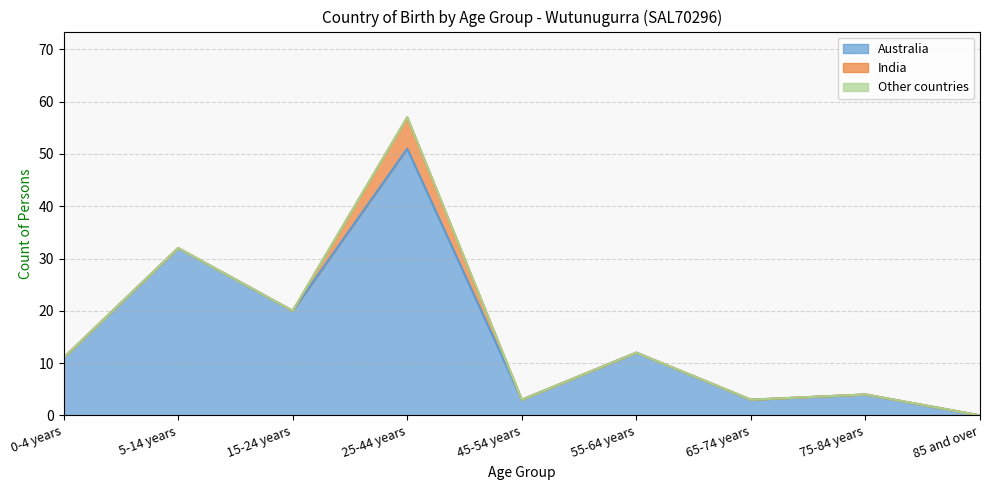

In Australia, how many points are higher than both neighbors (excluding endpoints)?

4